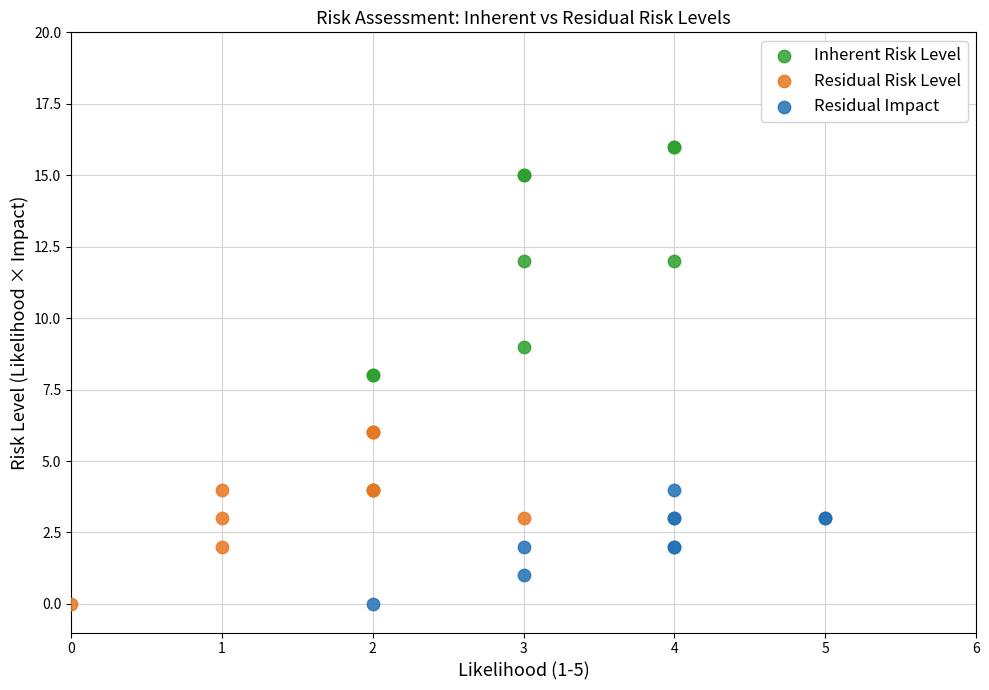

What are all the series names shown in the legend?

Inherent Risk Level, Residual Risk Level, Residual Impact